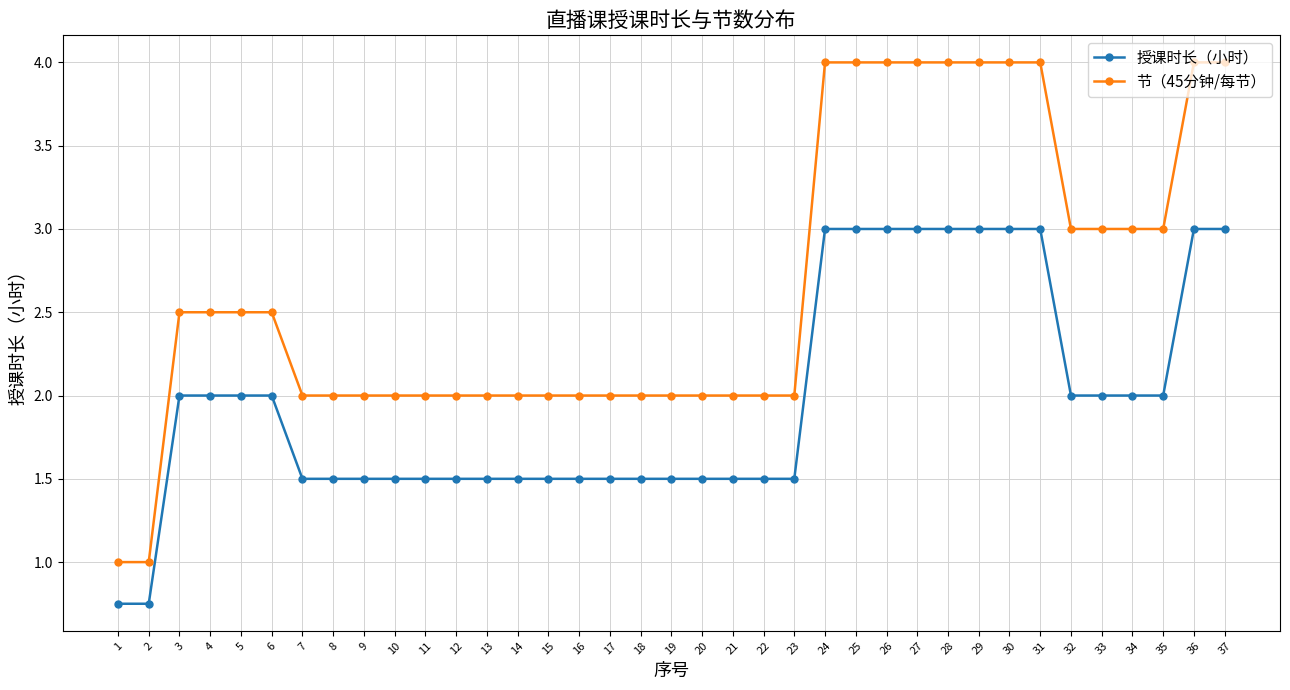

What is the greatest value displayed?

4.0